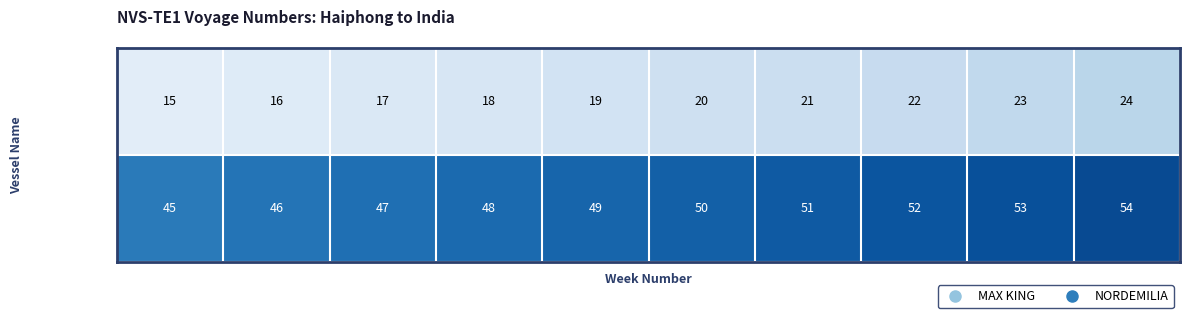

At which category is the sum across all series the highest?

Week 10